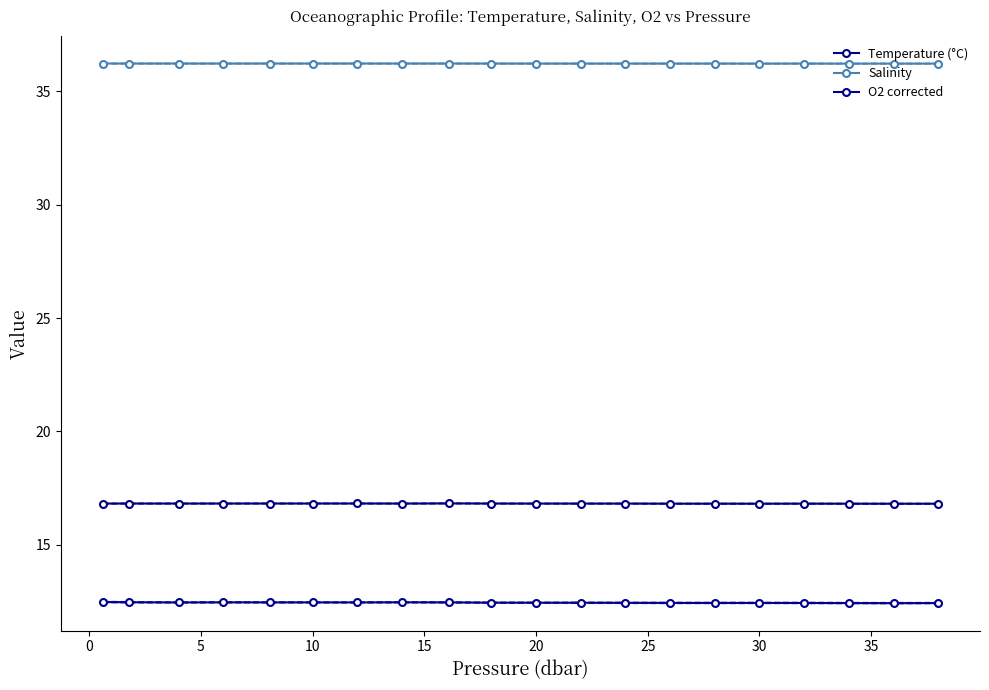

The O2 corrected series shows 20.5 at 32.0. True or false?

False